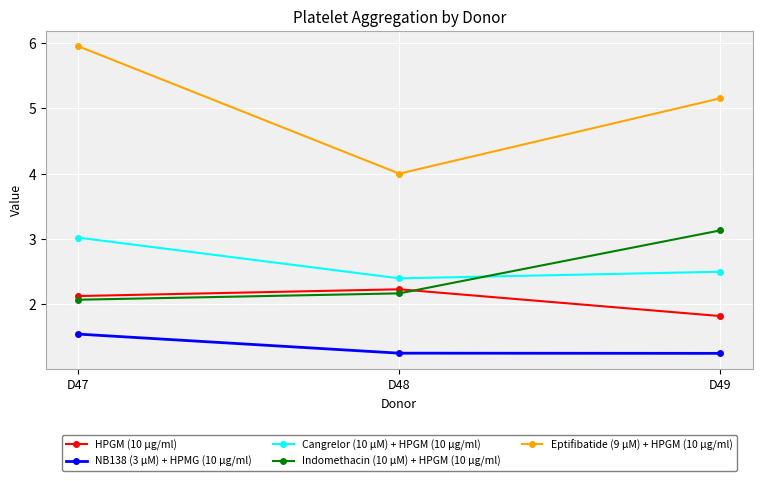

Between D47 and D48, which series saw the biggest shift?

Eptifibatide (9 µM) + HPGM (10 µg/ml)